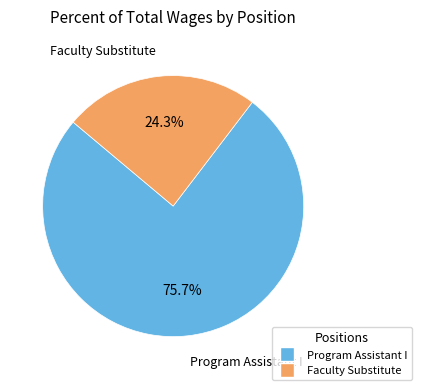

What percentage is NOT represented by Program Assistant I?

24.3%